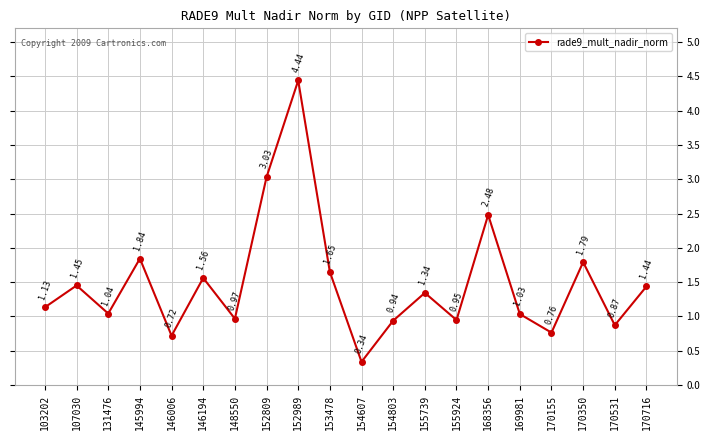

What is the difference between the maximum and minimum values?

4.1